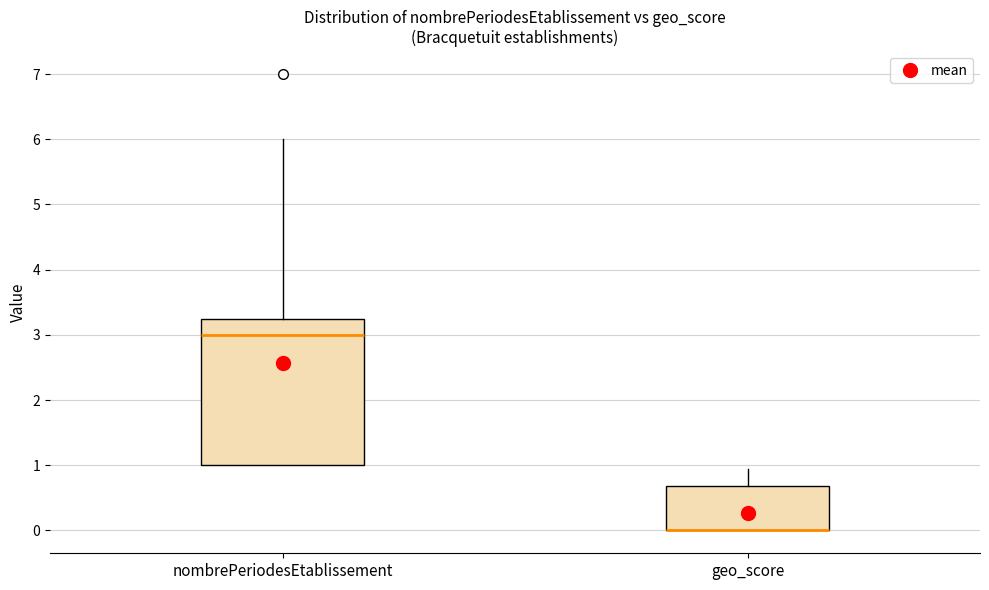

Reading left to right, read every box against the y-axis: the position of its median line, the range the box covers, and the ends of its whiskers. The values are not printed on the chart, so give them approximately, as read against the axis.

nombrePeriodesEtablissement: median 3.0, box 1.0 to 3.3, whiskers 1.0 to 6.0
geo_score: median 0.0 (drawn on the box's lower edge), box 0.0 to 0.7, whiskers 0.0 to 0.9